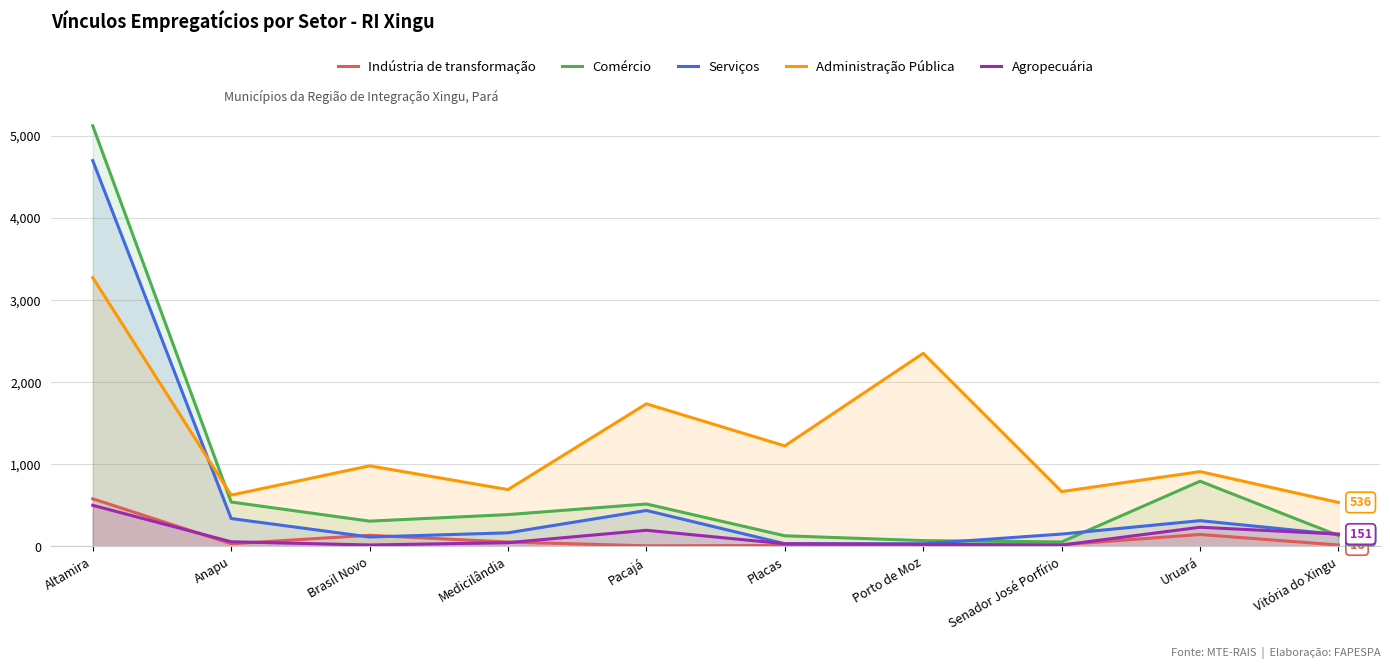

Is the value of Indústria de transformação at Brasil Novo greater than the value of Agropecuária at Vitória do Xingu?

No